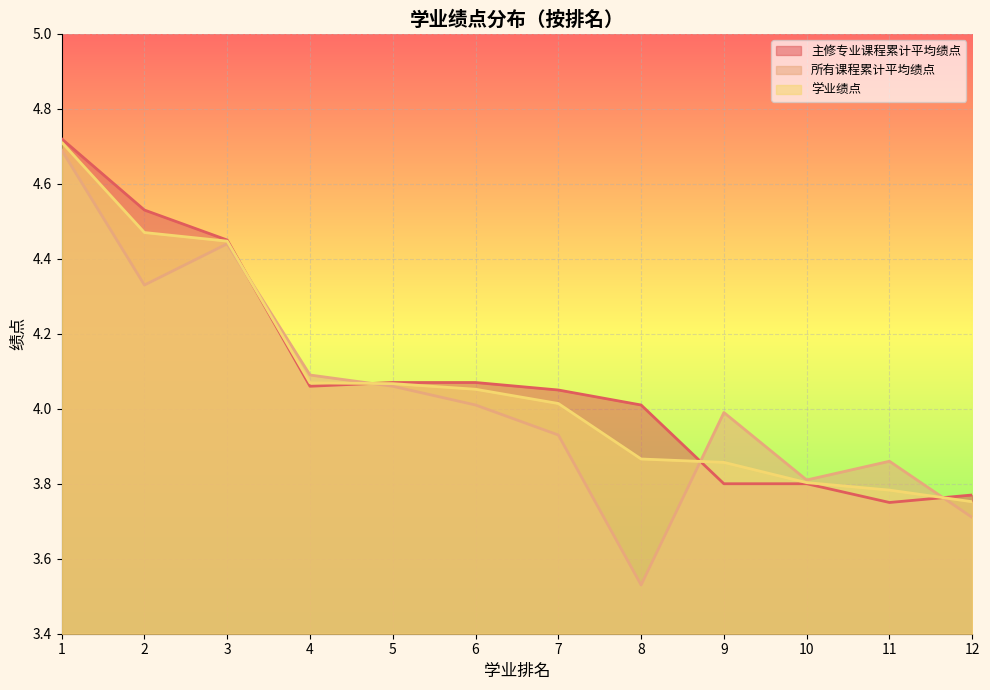

Which series has the widest spread of values?

所有课程累计平均绩点